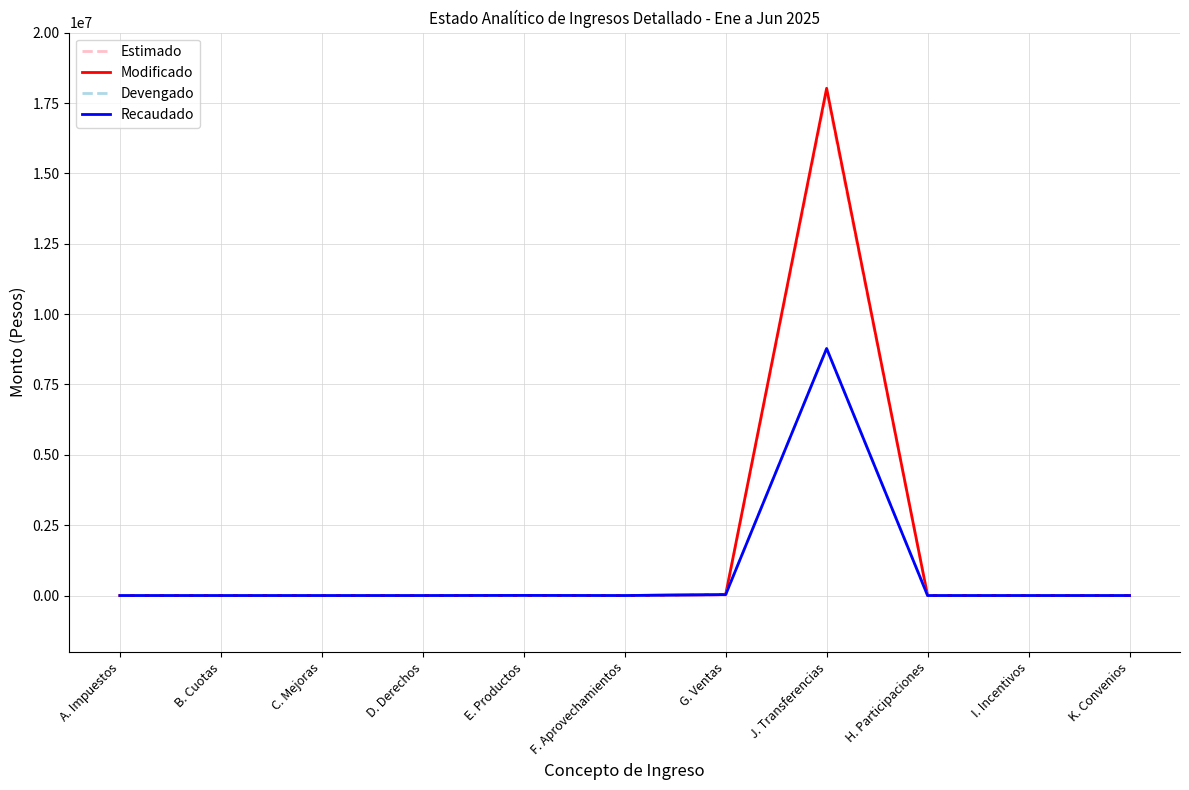

True or false: Devengado and Estimado cross at least once.

True